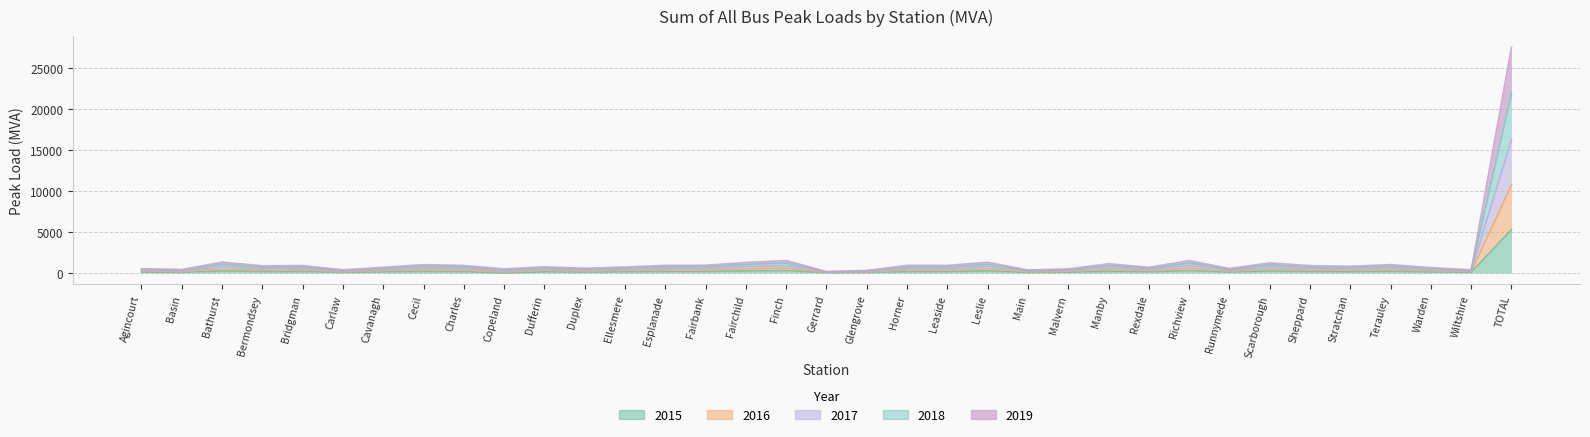

How many interior local peaks does the 2015 series have?

11